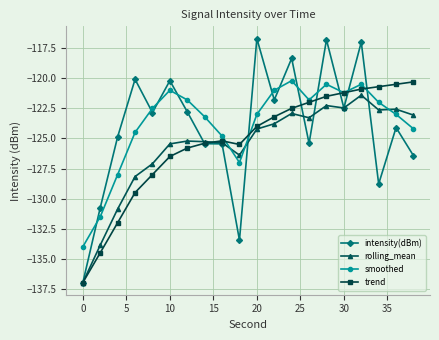

What is the value of the rolling_mean point at the 19th from the left?

-122.6